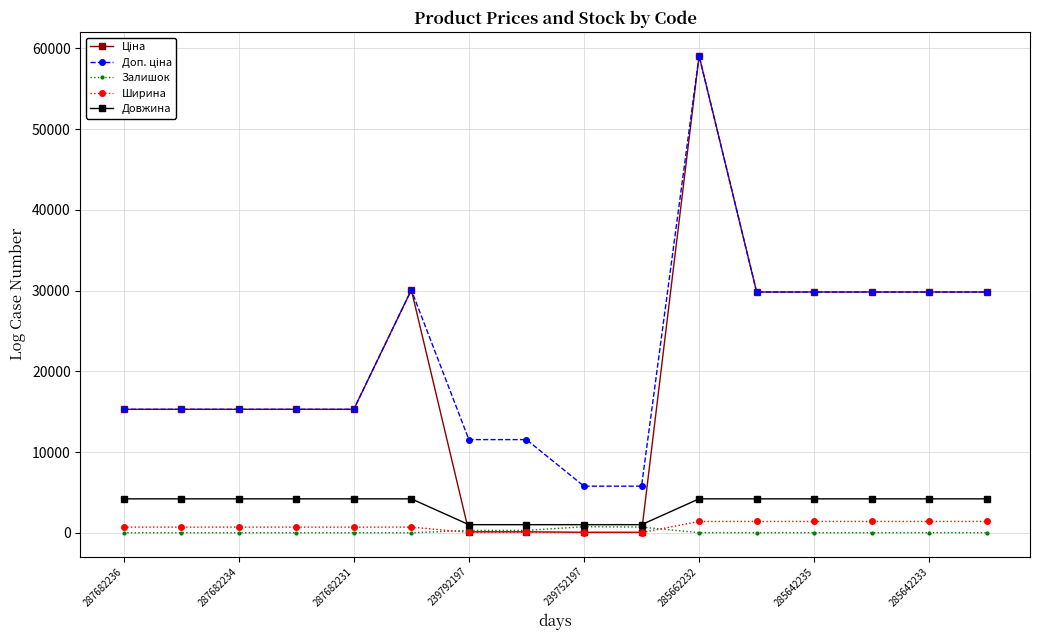

What is the maximum value for Довжина?

4200.0